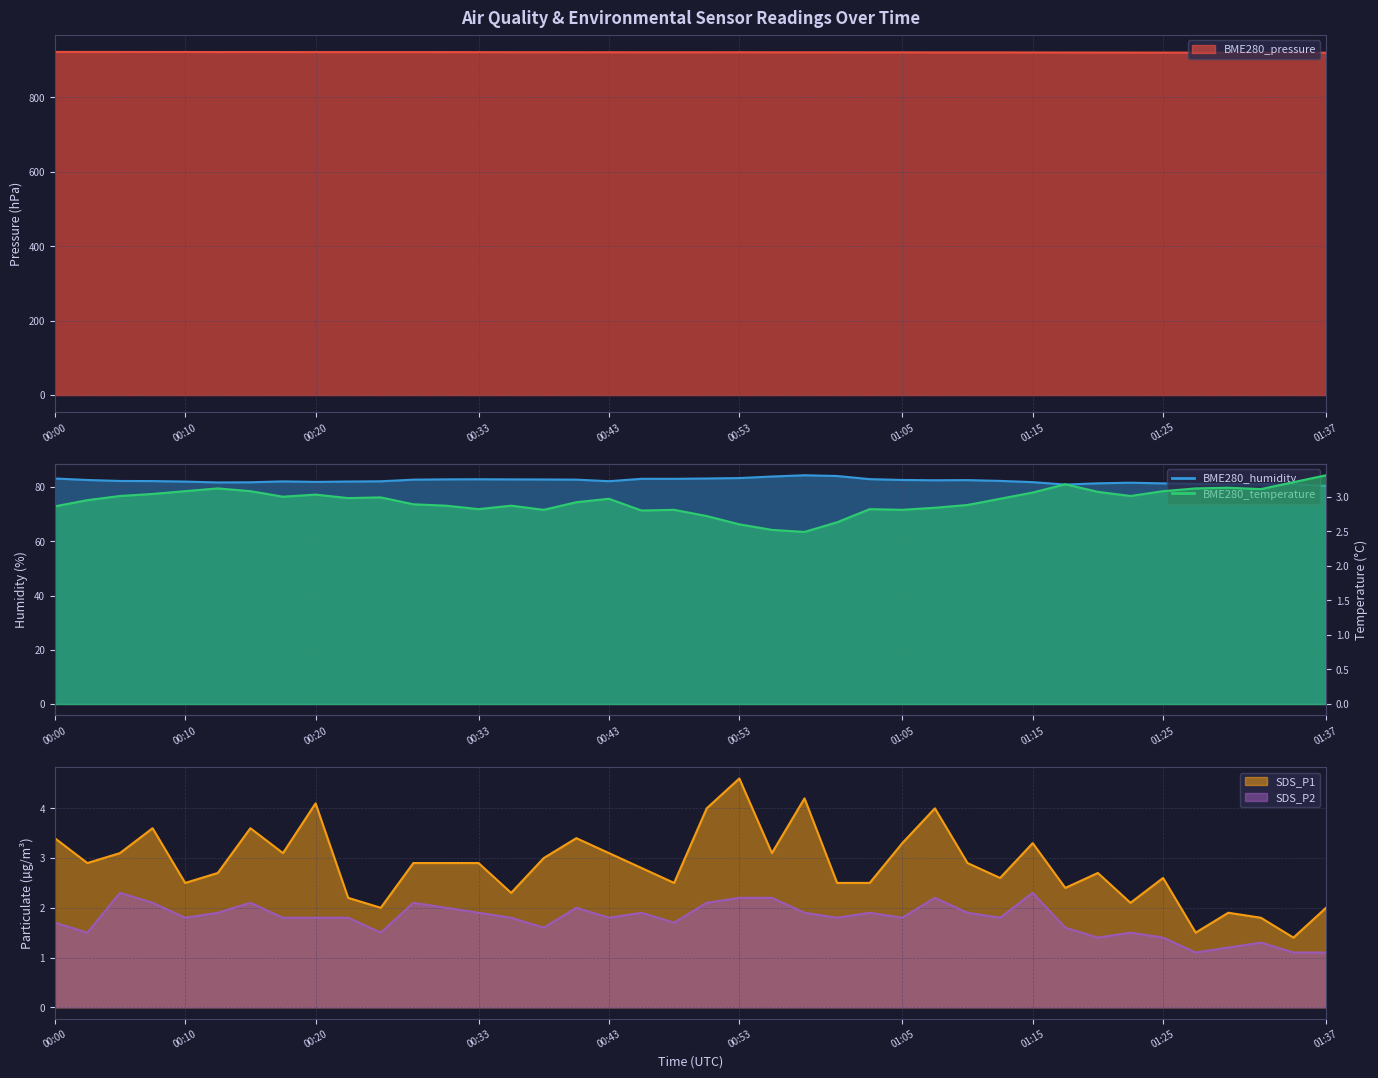

In SDS_P1, how many points are higher than both neighbors (excluding endpoints)?

11